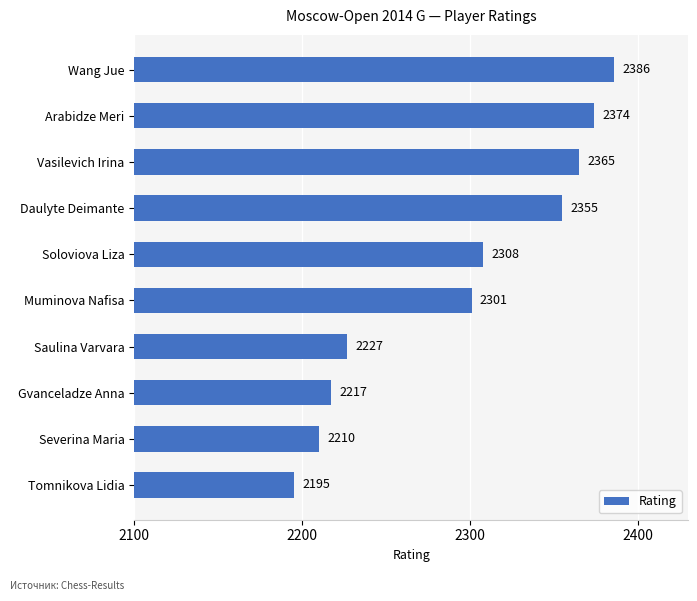

Reading top to bottom, extract all data points from this chart.

2386	2374	2365	2355	2308	2301	2227	2217	2210	2195